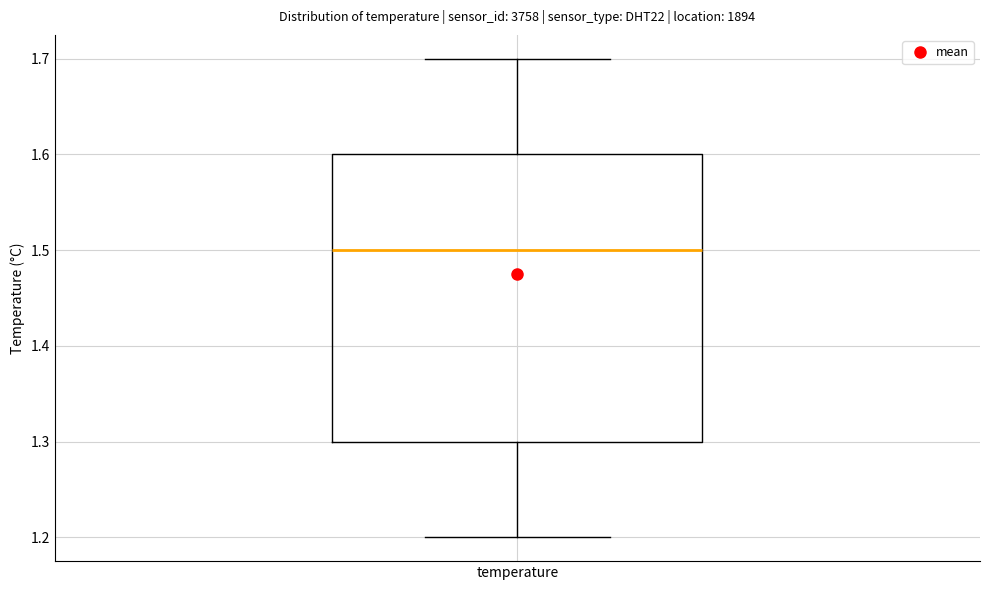

Transcribe this box plot: give where the median line is, the range the box spans, and where the two whiskers end, as read against the y-axis. The values are not printed on the chart, so give them approximately, as read against the axis.

median 1.5, box 1.3 to 1.6, whiskers 1.2 to 1.7